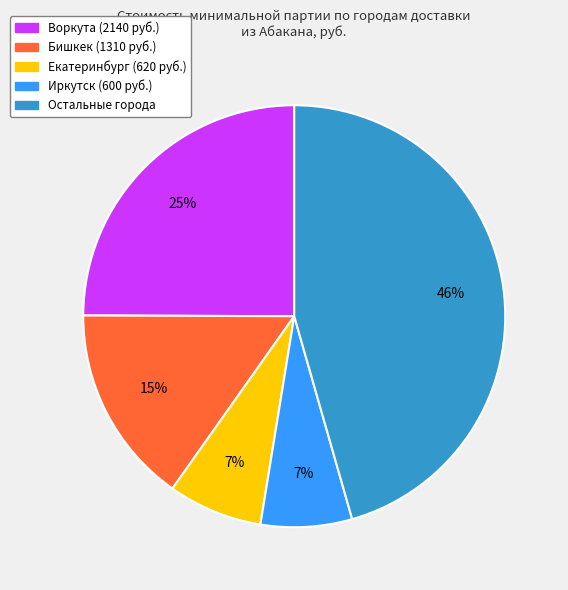

Does any single category account for the majority?

No